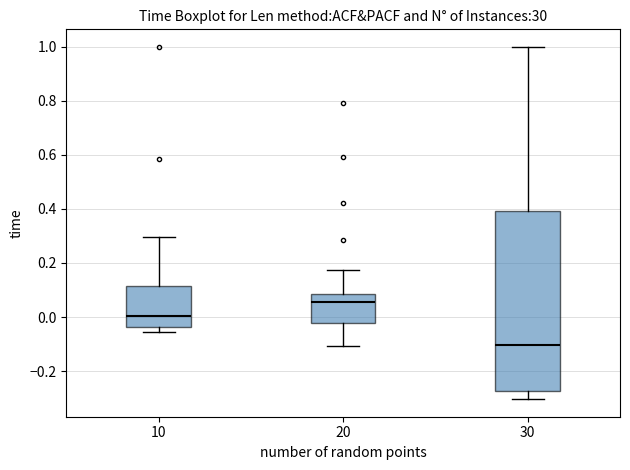

Which box's median line is the lowest?

30